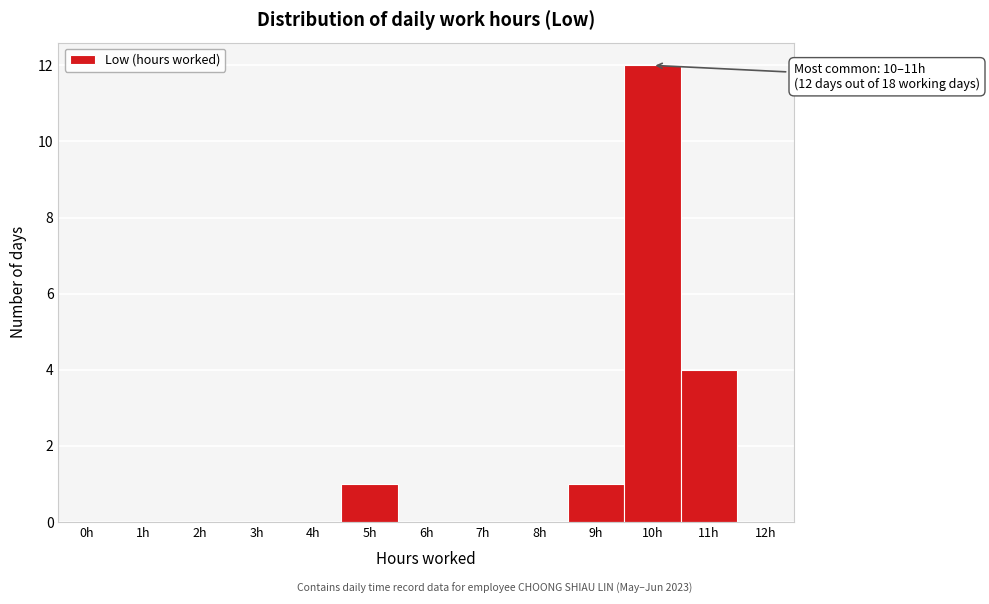

Reading right to left, transcribe all the data shown in this chart.

12h=0	11h=4	10h=12	9h=1	8h=0	7h=0	6h=0	5h=1	4h=0	3h=0	2h=0	1h=0	0h=0